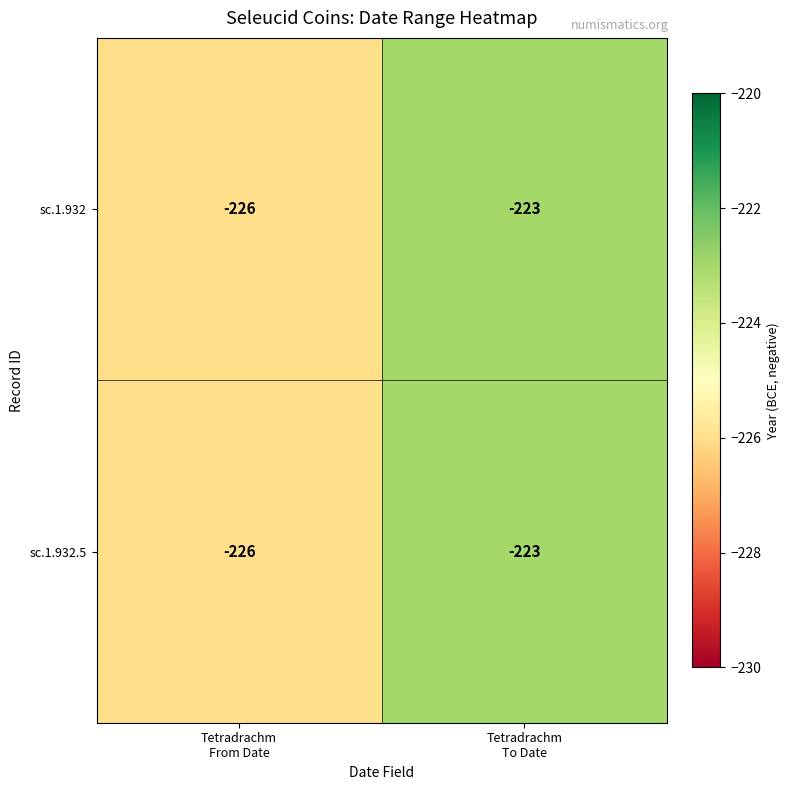

What is the average value of the sc.1.932 series?

-224